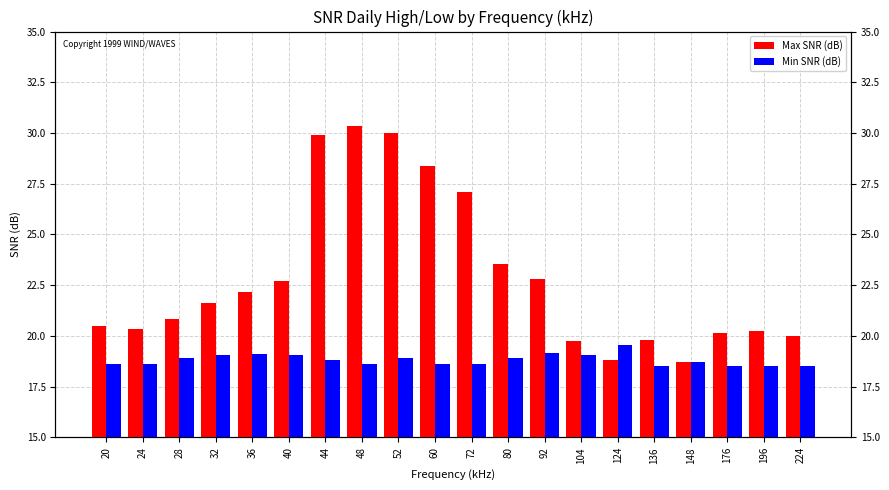

What is the value of the Min SNR (dB) bar at the 8th from the left?

18.6